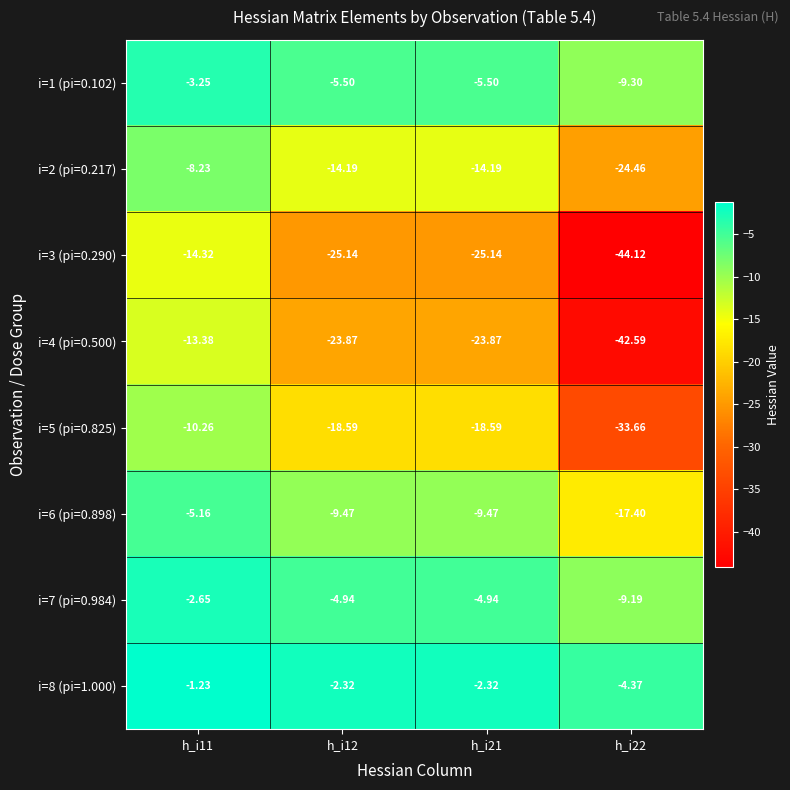

Rank the series by their maximum value, from highest to lowest.

i=8 (pi=1.000), i=7 (pi=0.984), i=1 (pi=0.102), i=6 (pi=0.898), i=2 (pi=0.217), i=5 (pi=0.825), i=4 (pi=0.500), i=3 (pi=0.290)